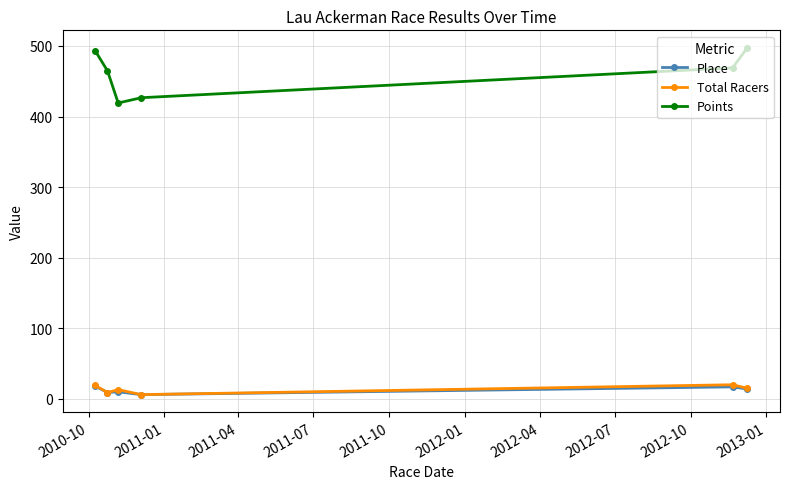

Count the number of categories in the chart.

6